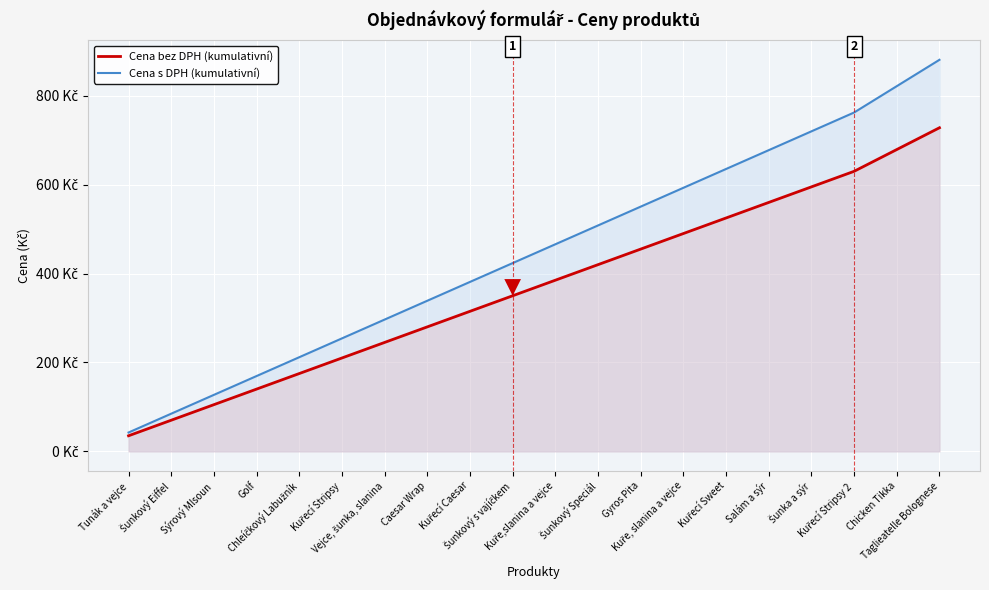

True or false: Cena bez DPH (kumulativní) has more than 2 points higher than both neighbors.

False